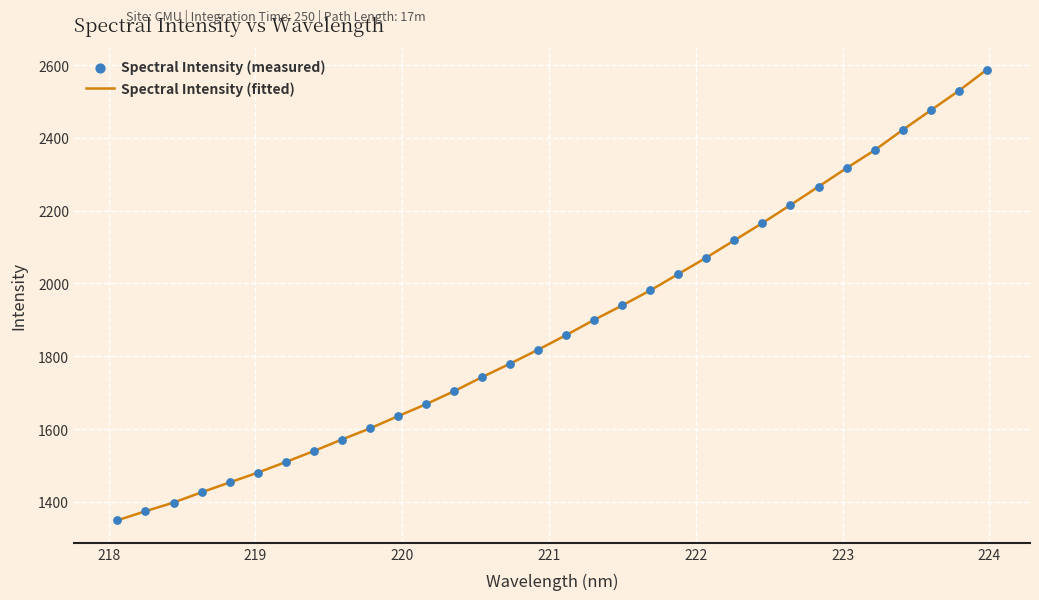

What is the difference between the maximum and minimum values?

1238.3